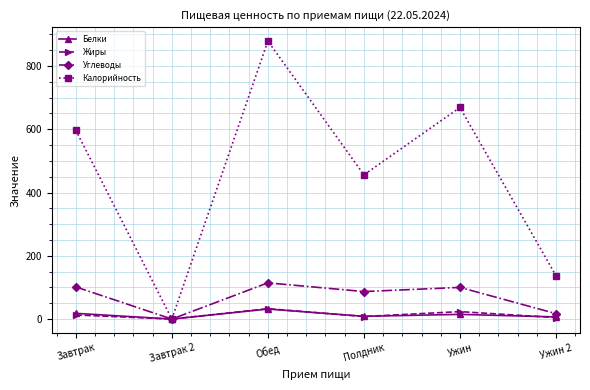

True or false: Калорийность has a value of 669.0 at Ужин.

True